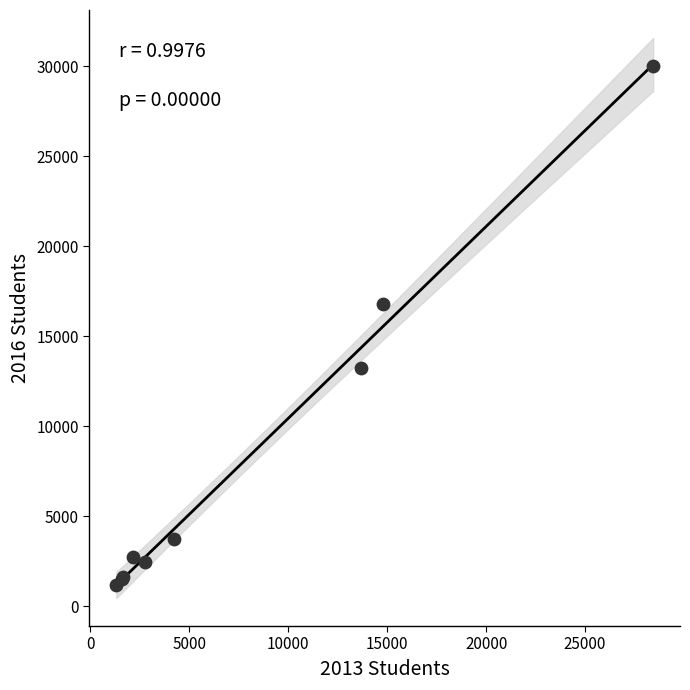

What Y value in the scatter plot is closest to 15598?

16820